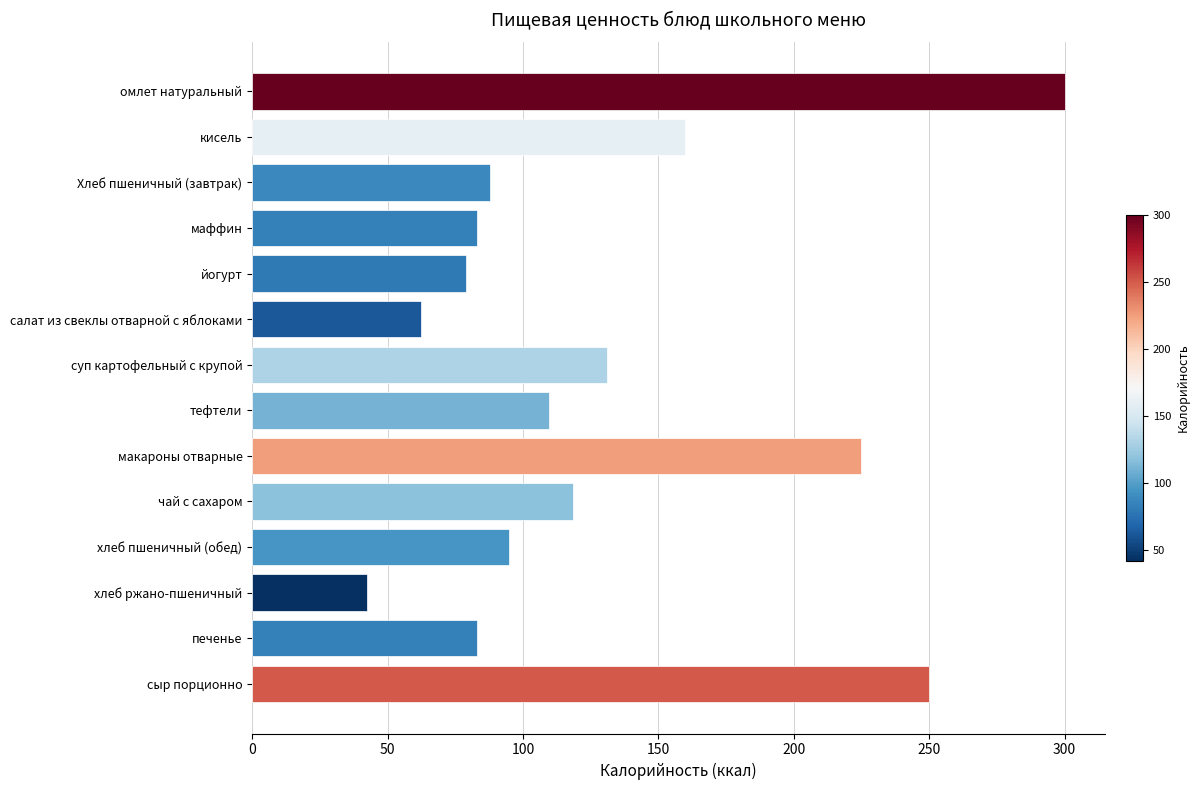

How many categories are shown in the chart?

14